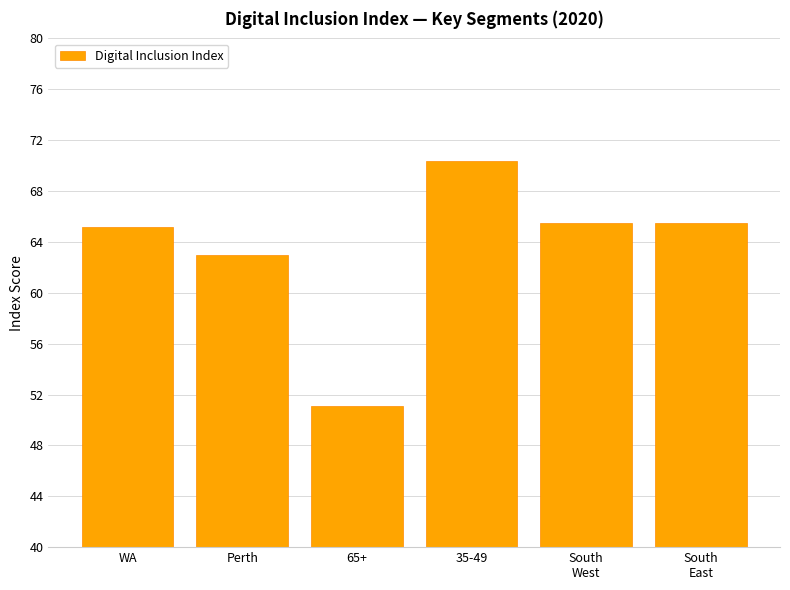

Reading left to right, transcribe all the data shown in this chart.

WA=65.2	Perth=63.0	65+=51.1	35-49=70.4	South
West=65.5	South
East=65.5